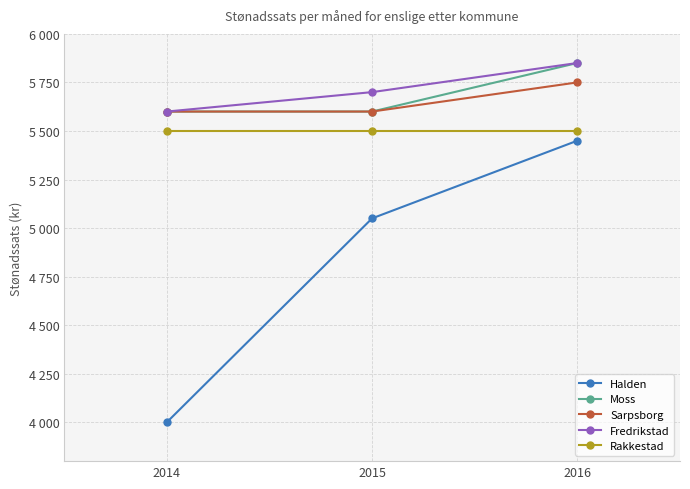

What is the difference between the maximum and minimum values in the Sarpsborg series?

150